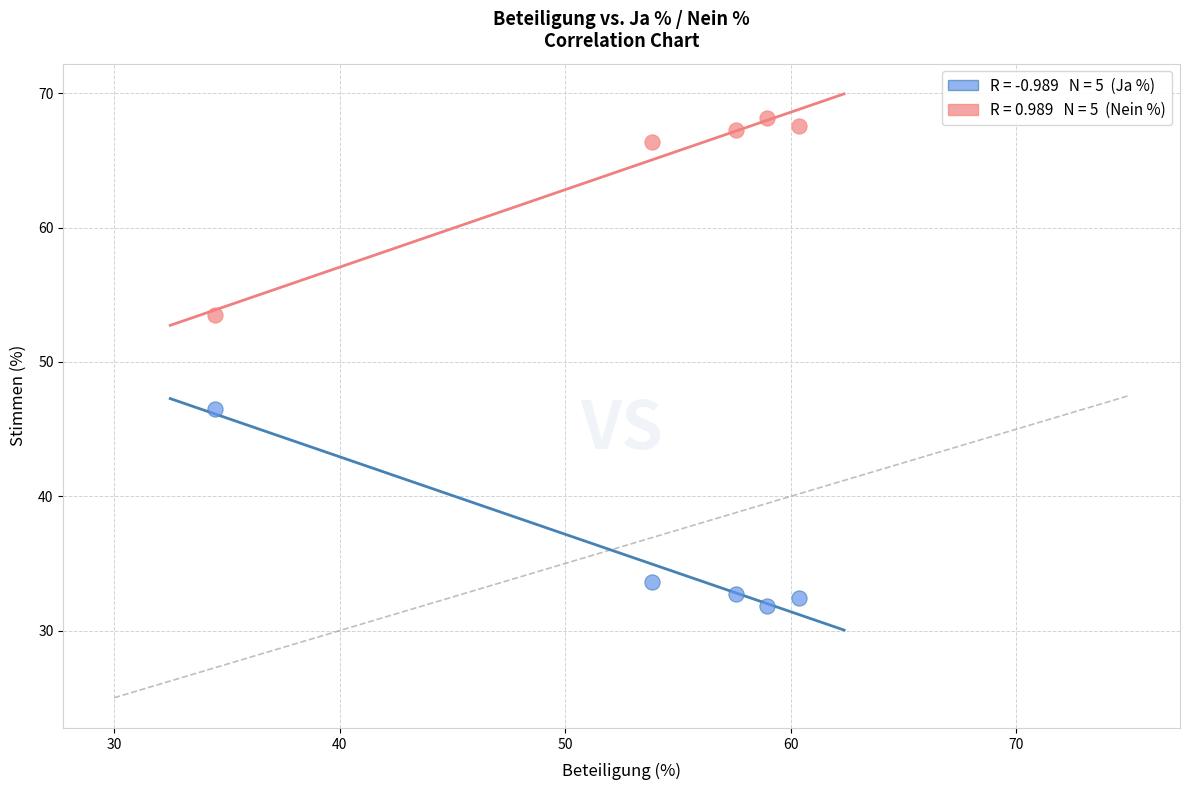

Across all data points, what is the range of Y values (max minus min)?

36.4